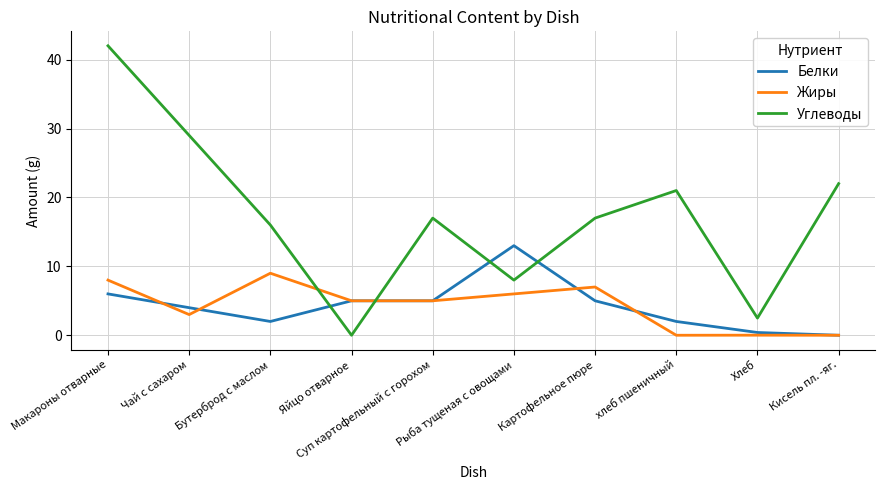

What is the maximum value shown in the chart?

42.0